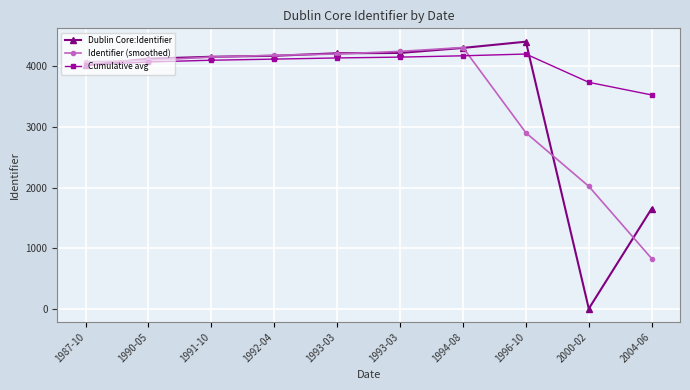

At which category does the chart reach its peak across all series?

1996-10